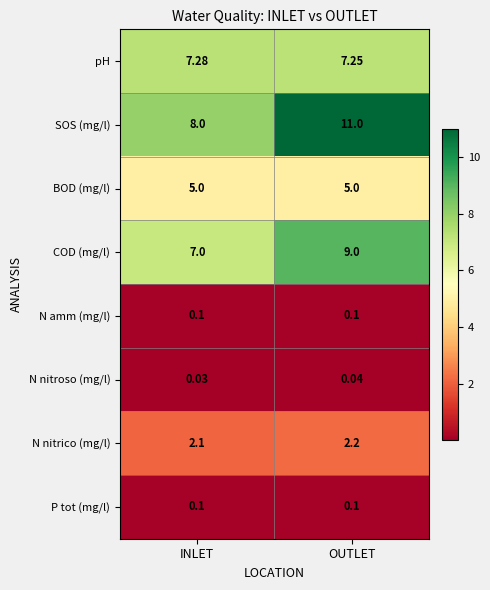

Which category has the lowest value across all series?

INLET